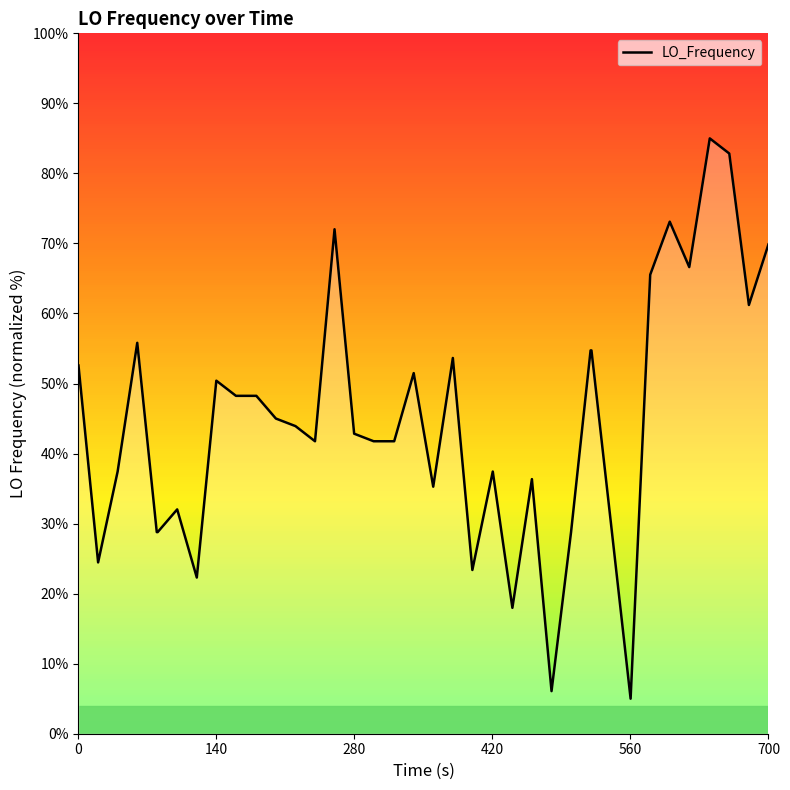

What is the greatest value displayed?

85.0